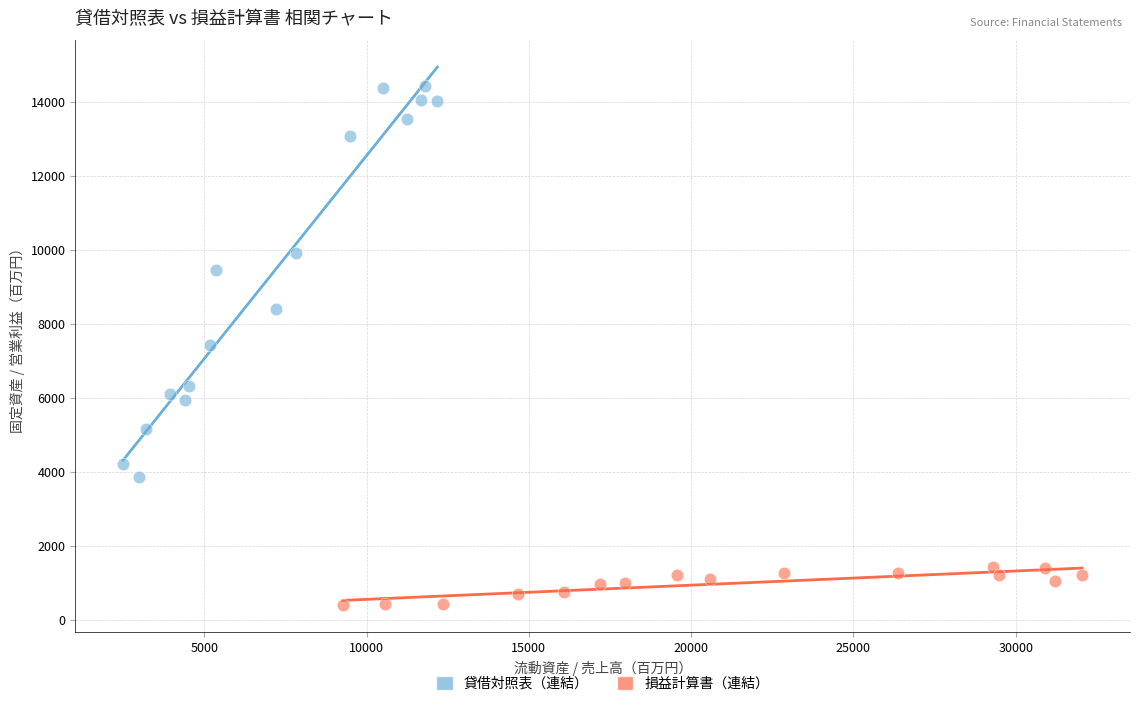

What are all the series names shown in the legend?

貸借対照表（連結）, 損益計算書（連結）